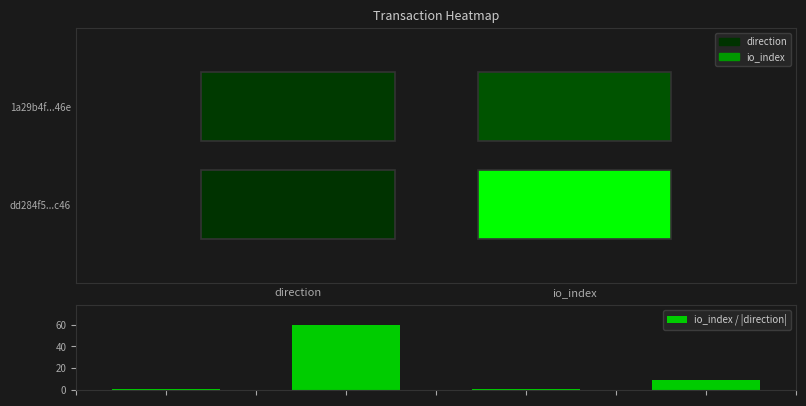

Reading right to left, list all the values displayed in this chart.

9	1	60	1